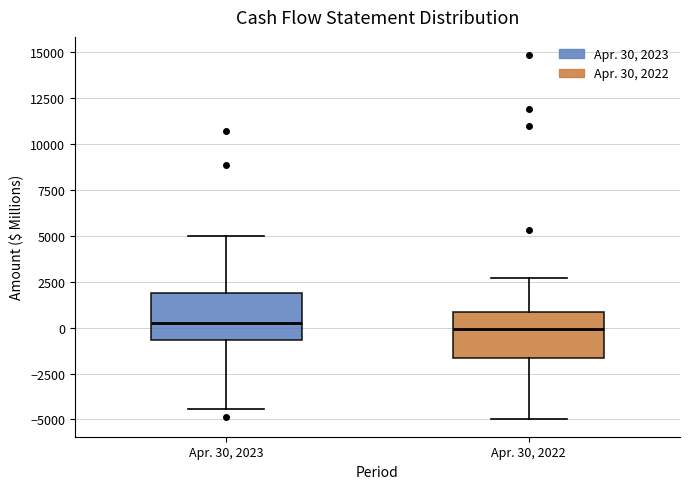

Reading left to right, transcribe this box plot: for each box, give where its median line is, the range the box spans, and where its two whiskers end, as read against the y-axis. The values are not printed on the chart, so give them approximately, as read against the axis.

Apr. 30, 2023: median 0, box -500 to 2000, whiskers -4500 to 5000
Apr. 30, 2022: median 0, box -1500 to 1000, whiskers -5000 to 2500